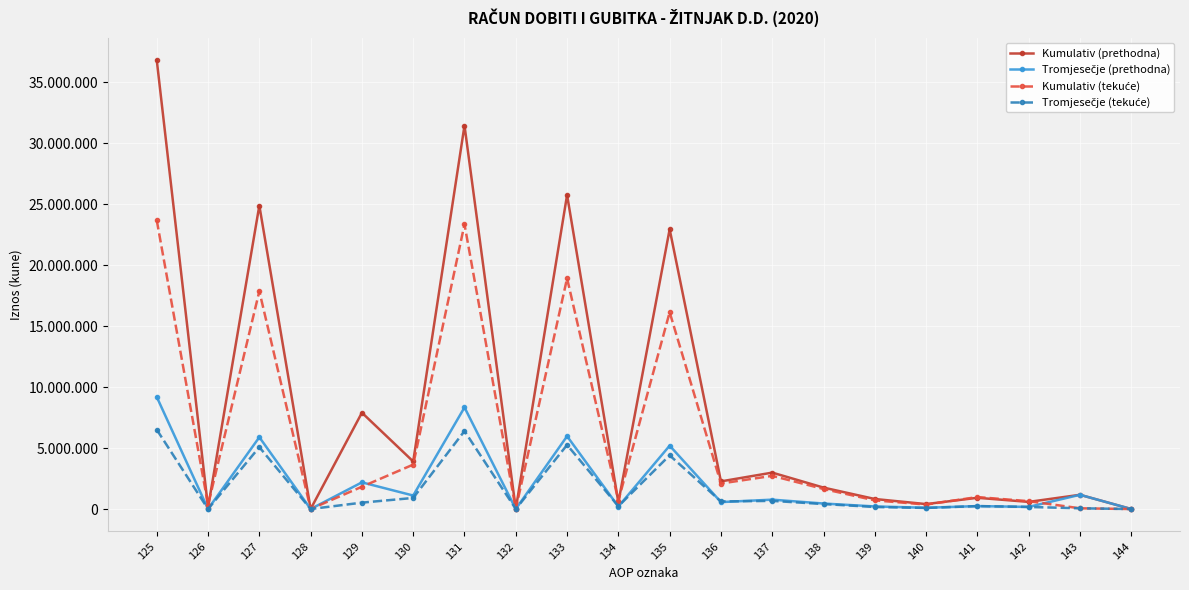

Reading right to left, transcribe all the data shown in this chart.

Kumulativ (prethodna): 144=0	143=1167975	142=586130	141=922716	140=405669	139=823488	138=1758185	137=2987342	136=2268249	135=22950661	134=541722	133=25760632	132=0	131=31455454	130=3902097	129=7901263	128=0	127=24893639	126=122174	125=36819173
Tromjesečje (prethodna): 144=0	143=1167975	142=175159	141=242016	140=104262	139=212908	138=452003	137=769173	136=569582	135=5198126	134=205052	133=5972760	132=0	131=8335034	130=1107882	129=2187757	128=0	127=5892334	126=5970	125=9193943
Kumulativ (tekuće): 144=0	143=59953	142=643851	141=982404	140=366952	139=711215	138=1644734	137=2722901	136=2094127	135=16142906	134=687395	133=18924428	132=0	131=23353436	130=3644414	129=1831128	128=0	127=17866492	126=338715	125=23680749
Tromjesečje (tekuće): 144=0	143=59953	142=172348	141=239954	140=89961	139=169150	138=409068	137=668179	136=622017	135=4403413	134=231546	133=5256976	132=0	131=6397410	130=909495	129=524743	128=0	127=5076888	126=0	125=6511126